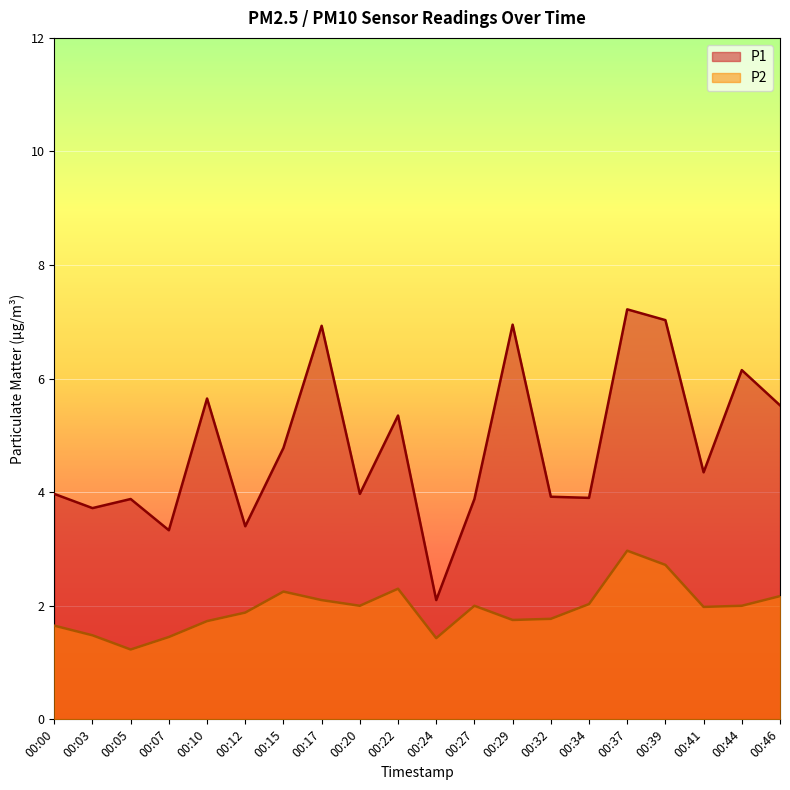

Reading right to left, what are all the values shown in this chart?

P1: 5.5	6.2	4.3	7.0	7.2	3.9	3.9	7.0	3.9	2.1	5.3	4.0	6.9	4.8	3.4	5.7	3.3	3.9	3.7	4.0
P2: 2.2	2.0	2.0	2.7	3.0	2.0	1.8	1.8	2.0	1.4	2.3	2.0	2.1	2.2	1.9	1.7	1.4	1.2	1.5	1.6